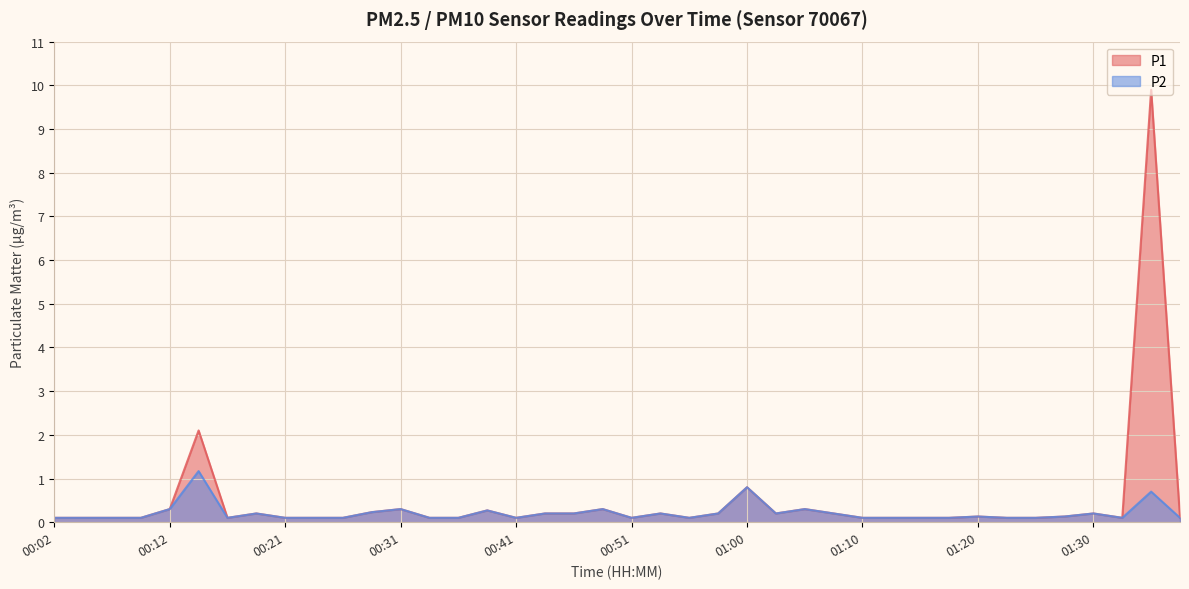

What is the value of the P1 point at the 2nd from the left?

0.1